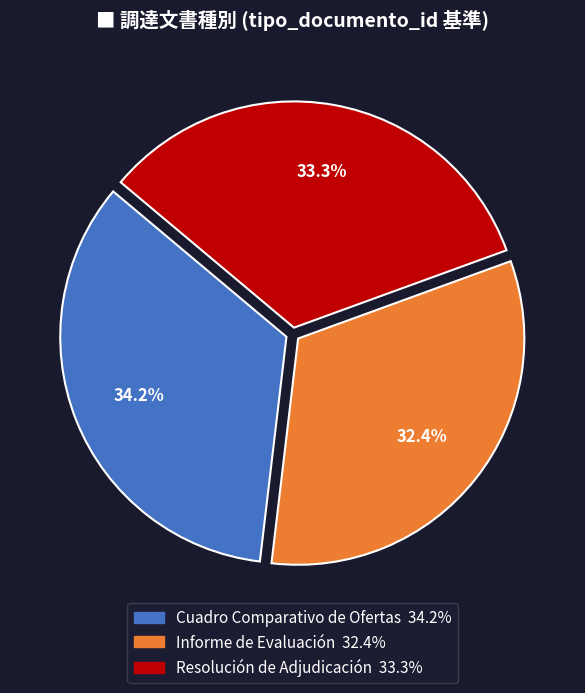

Is there any slice that represents more than half of the pie?

No